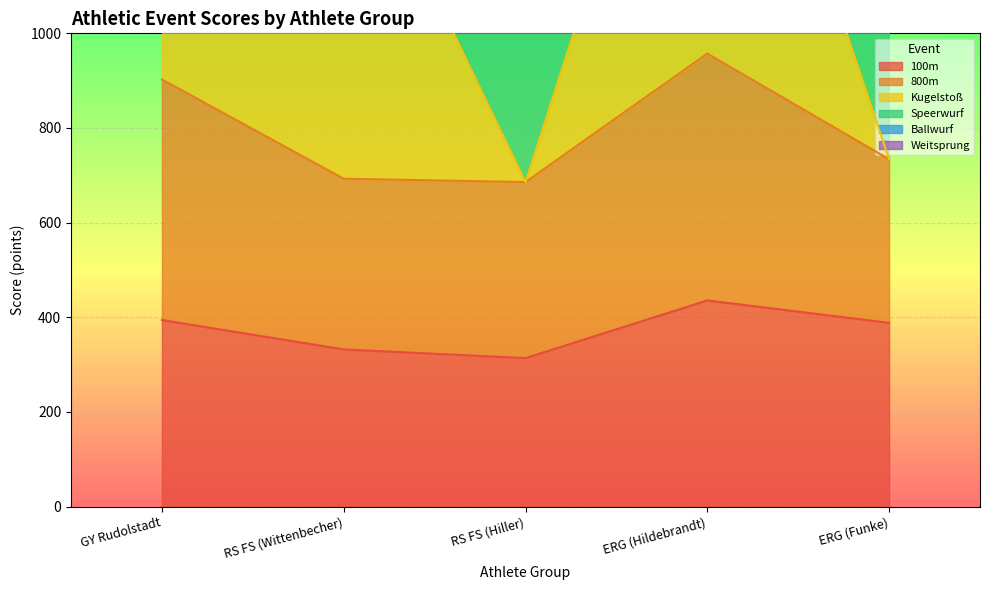

What is the sum of all 100m values?

1863.7